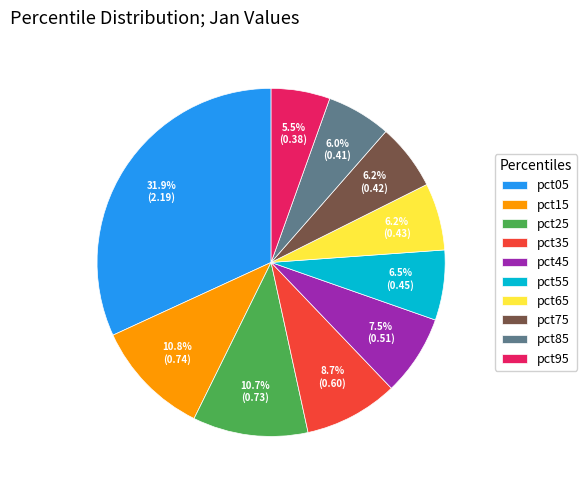

Is there a majority slice in this chart?

No